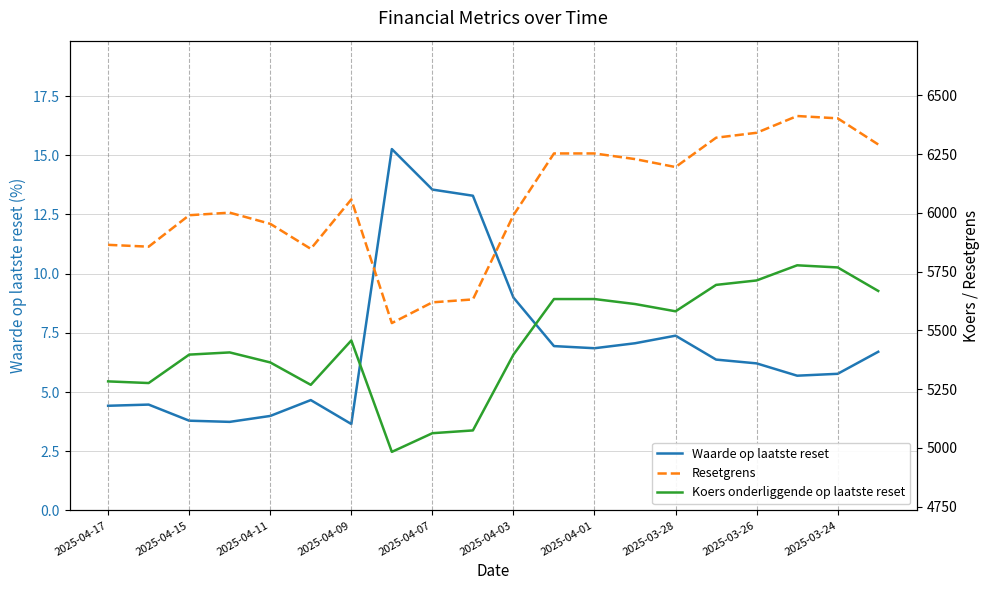

What is the average value of the Resetgrens series?

6051.6